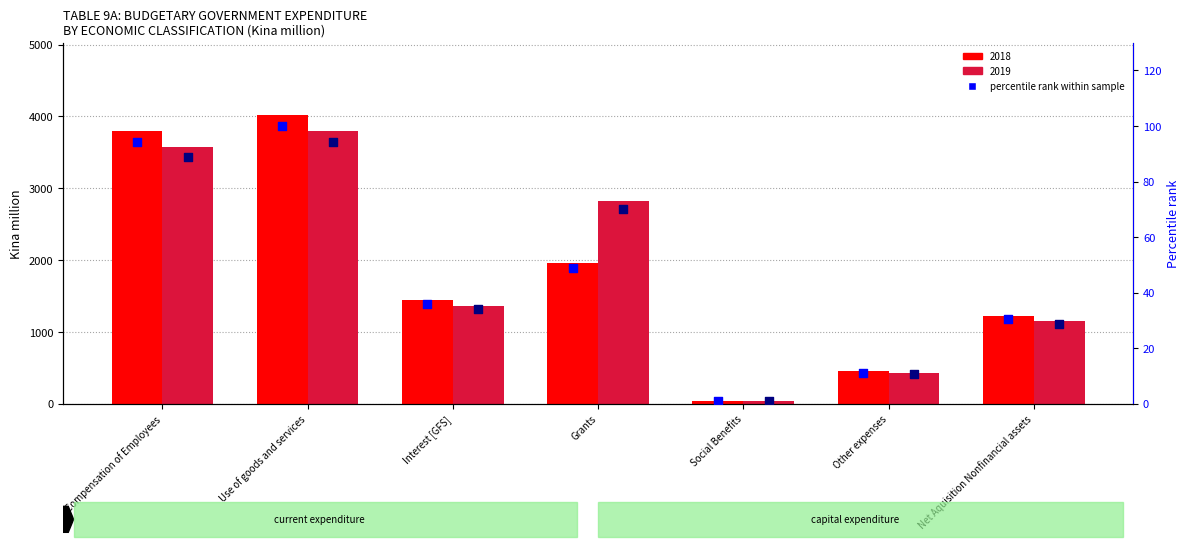

At which category is the sum across all series the highest?

Use of goods and services